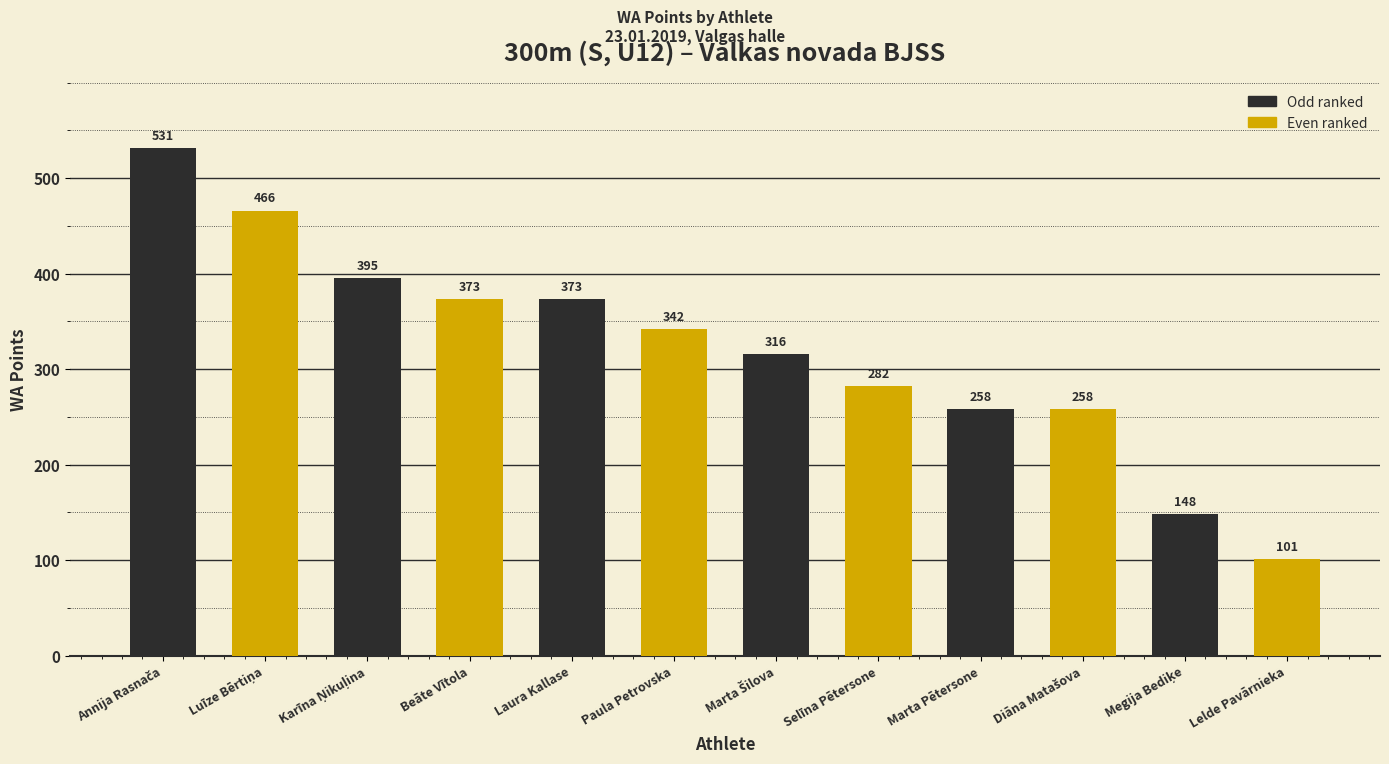

The chart shows a value of 462 at Marta Pētersone. True or false?

False